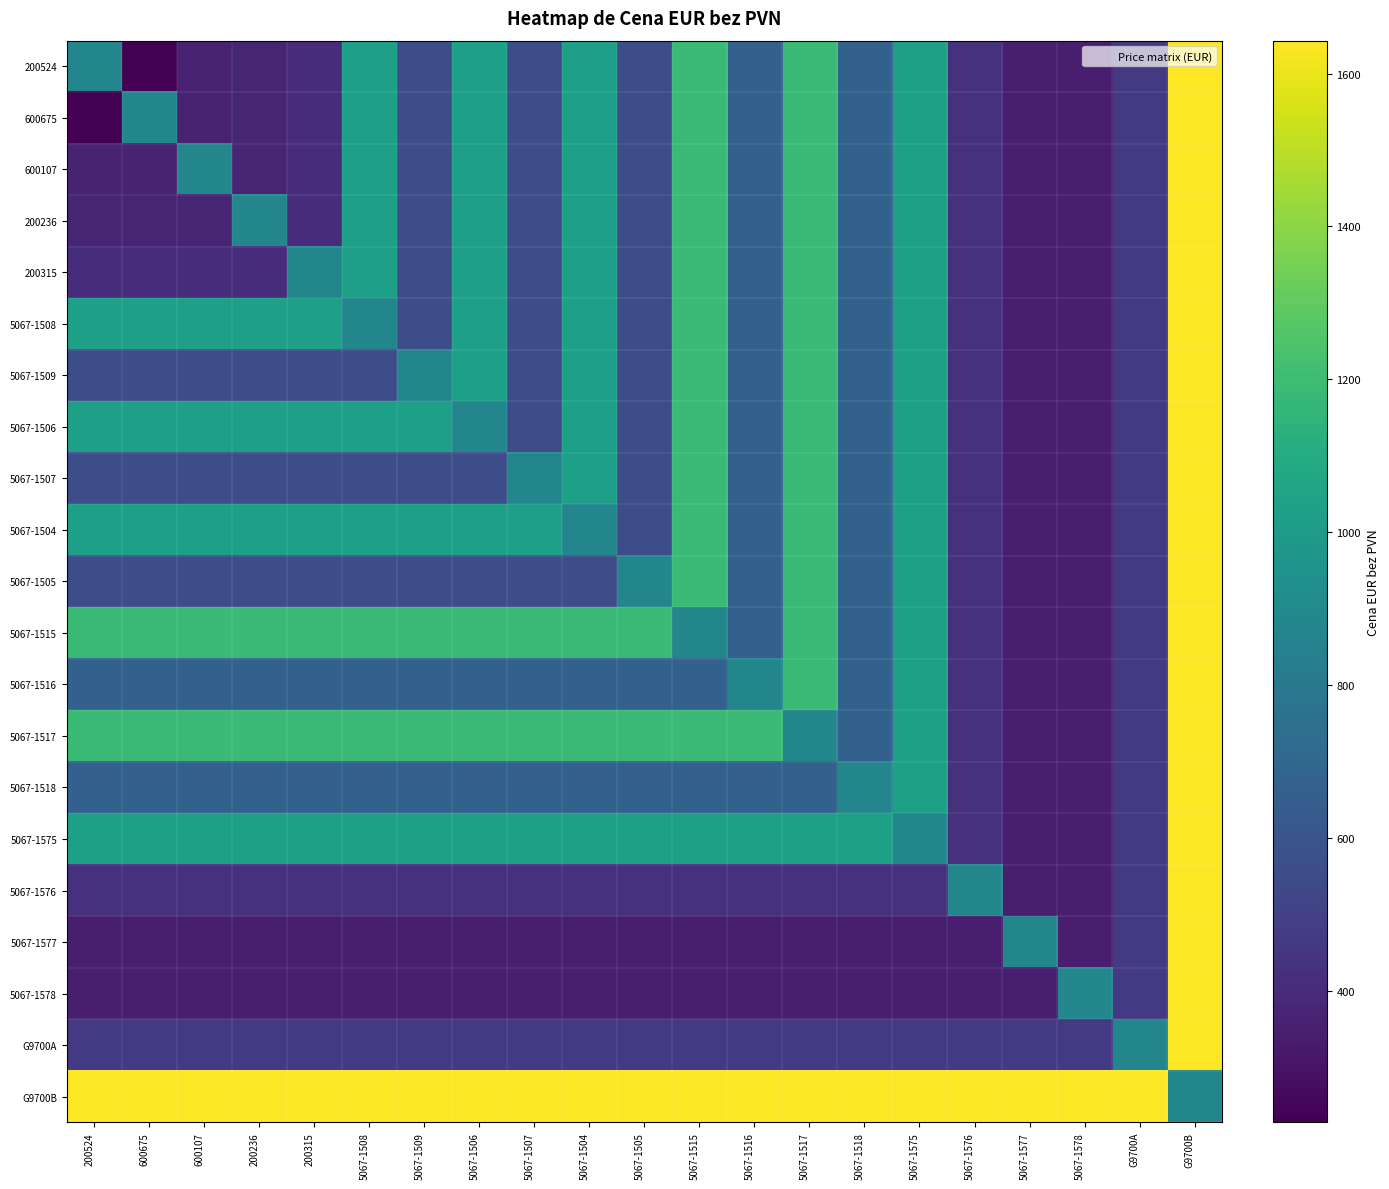

Reading right to left, what are all the values shown in this chart?

200524: G9700B=1643	G9700A=471	5067-1578=347	5067-1577=347	5067-1576=427	5067-1575=1032	5067-1518=665	5067-1517=1193	5067-1516=665	5067-1515=1192	5067-1505=560	5067-1504=1028	5067-1507=560	5067-1506=1028	5067-1509=560	5067-1508=1028	200315=409	200236=372	600107=363	600675=228	200524=875
600675: G9700B=1643	G9700A=471	5067-1578=347	5067-1577=347	5067-1576=427	5067-1575=1032	5067-1518=665	5067-1517=1193	5067-1516=665	5067-1515=1192	5067-1505=560	5067-1504=1028	5067-1507=560	5067-1506=1028	5067-1509=560	5067-1508=1028	200315=409	200236=372	600107=363	600675=875	200524=228
600107: G9700B=1643	G9700A=471	5067-1578=347	5067-1577=347	5067-1576=427	5067-1575=1032	5067-1518=665	5067-1517=1193	5067-1516=665	5067-1515=1192	5067-1505=560	5067-1504=1028	5067-1507=560	5067-1506=1028	5067-1509=560	5067-1508=1028	200315=409	200236=372	600107=875	600675=363	200524=363
200236: G9700B=1643	G9700A=471	5067-1578=347	5067-1577=347	5067-1576=427	5067-1575=1032	5067-1518=665	5067-1517=1193	5067-1516=665	5067-1515=1192	5067-1505=560	5067-1504=1028	5067-1507=560	5067-1506=1028	5067-1509=560	5067-1508=1028	200315=409	200236=875	600107=372	600675=372	200524=372
200315: G9700B=1643	G9700A=471	5067-1578=347	5067-1577=347	5067-1576=427	5067-1575=1032	5067-1518=665	5067-1517=1193	5067-1516=665	5067-1515=1192	5067-1505=560	5067-1504=1028	5067-1507=560	5067-1506=1028	5067-1509=560	5067-1508=1028	200315=875	200236=409	600107=409	600675=409	200524=409
5067-1508: G9700B=1643	G9700A=471	5067-1578=347	5067-1577=347	5067-1576=427	5067-1575=1032	5067-1518=665	5067-1517=1193	5067-1516=665	5067-1515=1192	5067-1505=560	5067-1504=1028	5067-1507=560	5067-1506=1028	5067-1509=560	5067-1508=875	200315=1028	200236=1028	600107=1028	600675=1028	200524=1028
5067-1509: G9700B=1643	G9700A=471	5067-1578=347	5067-1577=347	5067-1576=427	5067-1575=1032	5067-1518=665	5067-1517=1193	5067-1516=665	5067-1515=1192	5067-1505=560	5067-1504=1028	5067-1507=560	5067-1506=1028	5067-1509=875	5067-1508=560	200315=560	200236=560	600107=560	600675=560	200524=560
5067-1506: G9700B=1643	G9700A=471	5067-1578=347	5067-1577=347	5067-1576=427	5067-1575=1032	5067-1518=665	5067-1517=1193	5067-1516=665	5067-1515=1192	5067-1505=560	5067-1504=1028	5067-1507=560	5067-1506=875	5067-1509=1028	5067-1508=1028	200315=1028	200236=1028	600107=1028	600675=1028	200524=1028
5067-1507: G9700B=1643	G9700A=471	5067-1578=347	5067-1577=347	5067-1576=427	5067-1575=1032	5067-1518=665	5067-1517=1193	5067-1516=665	5067-1515=1192	5067-1505=560	5067-1504=1028	5067-1507=875	5067-1506=560	5067-1509=560	5067-1508=560	200315=560	200236=560	600107=560	600675=560	200524=560
5067-1504: G9700B=1643	G9700A=471	5067-1578=347	5067-1577=347	5067-1576=427	5067-1575=1032	5067-1518=665	5067-1517=1193	5067-1516=665	5067-1515=1192	5067-1505=560	5067-1504=875	5067-1507=1028	5067-1506=1028	5067-1509=1028	5067-1508=1028	200315=1028	200236=1028	600107=1028	600675=1028	200524=1028
5067-1505: G9700B=1643	G9700A=471	5067-1578=347	5067-1577=347	5067-1576=427	5067-1575=1032	5067-1518=665	5067-1517=1193	5067-1516=665	5067-1515=1192	5067-1505=875	5067-1504=560	5067-1507=560	5067-1506=560	5067-1509=560	5067-1508=560	200315=560	200236=560	600107=560	600675=560	200524=560
5067-1515: G9700B=1643	G9700A=471	5067-1578=347	5067-1577=347	5067-1576=427	5067-1575=1032	5067-1518=665	5067-1517=1193	5067-1516=665	5067-1515=875	5067-1505=1192	5067-1504=1192	5067-1507=1192	5067-1506=1192	5067-1509=1192	5067-1508=1192	200315=1192	200236=1192	600107=1192	600675=1192	200524=1192
5067-1516: G9700B=1643	G9700A=471	5067-1578=347	5067-1577=347	5067-1576=427	5067-1575=1032	5067-1518=665	5067-1517=1193	5067-1516=875	5067-1515=665	5067-1505=665	5067-1504=665	5067-1507=665	5067-1506=665	5067-1509=665	5067-1508=665	200315=665	200236=665	600107=665	600675=665	200524=665
5067-1517: G9700B=1643	G9700A=471	5067-1578=347	5067-1577=347	5067-1576=427	5067-1575=1032	5067-1518=665	5067-1517=875	5067-1516=1193	5067-1515=1193	5067-1505=1193	5067-1504=1193	5067-1507=1193	5067-1506=1193	5067-1509=1193	5067-1508=1193	200315=1193	200236=1193	600107=1193	600675=1193	200524=1193
5067-1518: G9700B=1643	G9700A=471	5067-1578=347	5067-1577=347	5067-1576=427	5067-1575=1032	5067-1518=875	5067-1517=665	5067-1516=665	5067-1515=665	5067-1505=665	5067-1504=665	5067-1507=665	5067-1506=665	5067-1509=665	5067-1508=665	200315=665	200236=665	600107=665	600675=665	200524=665
5067-1575: G9700B=1643	G9700A=471	5067-1578=347	5067-1577=347	5067-1576=427	5067-1575=875	5067-1518=1032	5067-1517=1032	5067-1516=1032	5067-1515=1032	5067-1505=1032	5067-1504=1032	5067-1507=1032	5067-1506=1032	5067-1509=1032	5067-1508=1032	200315=1032	200236=1032	600107=1032	600675=1032	200524=1032
5067-1576: G9700B=1643	G9700A=471	5067-1578=347	5067-1577=347	5067-1576=875	5067-1575=427	5067-1518=427	5067-1517=427	5067-1516=427	5067-1515=427	5067-1505=427	5067-1504=427	5067-1507=427	5067-1506=427	5067-1509=427	5067-1508=427	200315=427	200236=427	600107=427	600675=427	200524=427
5067-1577: G9700B=1643	G9700A=471	5067-1578=347	5067-1577=875	5067-1576=347	5067-1575=347	5067-1518=347	5067-1517=347	5067-1516=347	5067-1515=347	5067-1505=347	5067-1504=347	5067-1507=347	5067-1506=347	5067-1509=347	5067-1508=347	200315=347	200236=347	600107=347	600675=347	200524=347
5067-1578: G9700B=1643	G9700A=471	5067-1578=875	5067-1577=347	5067-1576=347	5067-1575=347	5067-1518=347	5067-1517=347	5067-1516=347	5067-1515=347	5067-1505=347	5067-1504=347	5067-1507=347	5067-1506=347	5067-1509=347	5067-1508=347	200315=347	200236=347	600107=347	600675=347	200524=347
G9700A: G9700B=1643	G9700A=875	5067-1578=471	5067-1577=471	5067-1576=471	5067-1575=471	5067-1518=471	5067-1517=471	5067-1516=471	5067-1515=471	5067-1505=471	5067-1504=471	5067-1507=471	5067-1506=471	5067-1509=471	5067-1508=471	200315=471	200236=471	600107=471	600675=471	200524=471
G9700B: G9700B=875	G9700A=1643	5067-1578=1643	5067-1577=1643	5067-1576=1643	5067-1575=1643	5067-1518=1643	5067-1517=1643	5067-1516=1643	5067-1515=1643	5067-1505=1643	5067-1504=1643	5067-1507=1643	5067-1506=1643	5067-1509=1643	5067-1508=1643	200315=1643	200236=1643	600107=1643	600675=1643	200524=1643